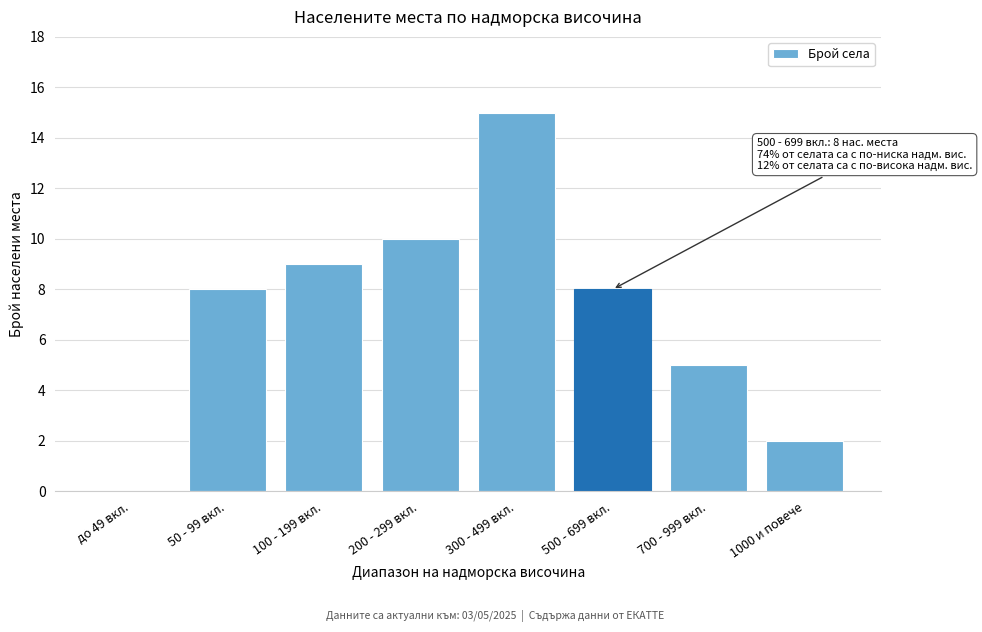

Reading left to right, list all the values displayed in this chart.

до 49 вкл.=0	50 - 99 вкл.=8	100 - 199 вкл.=9	200 - 299 вкл.=10	300 - 499 вкл.=15	500 - 699 вкл.=8	700 - 999 вкл.=5	1000 и повече=2